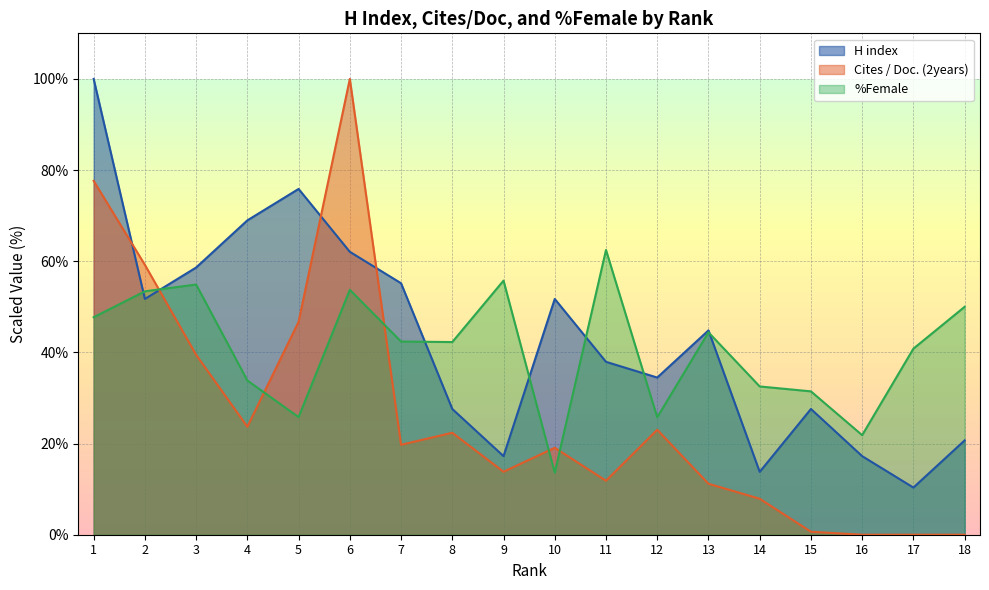

What is the difference between the highest and lowest values at 17?

40.8